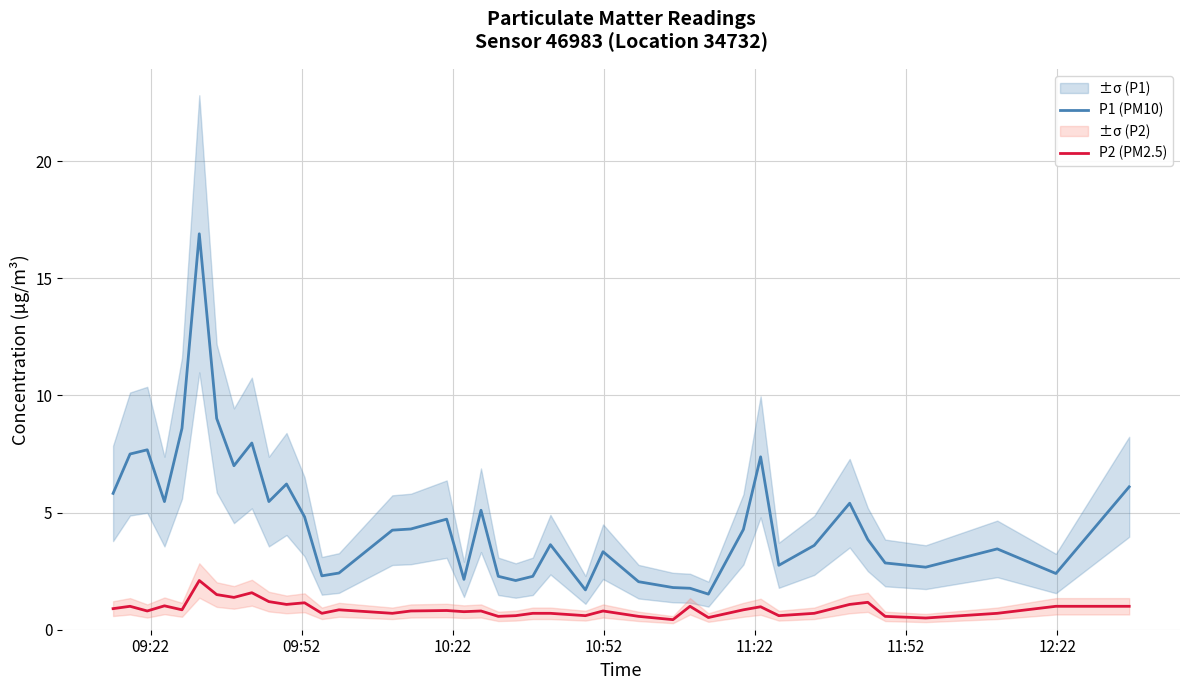

Does the chart display data point markers on the line(s)?

No